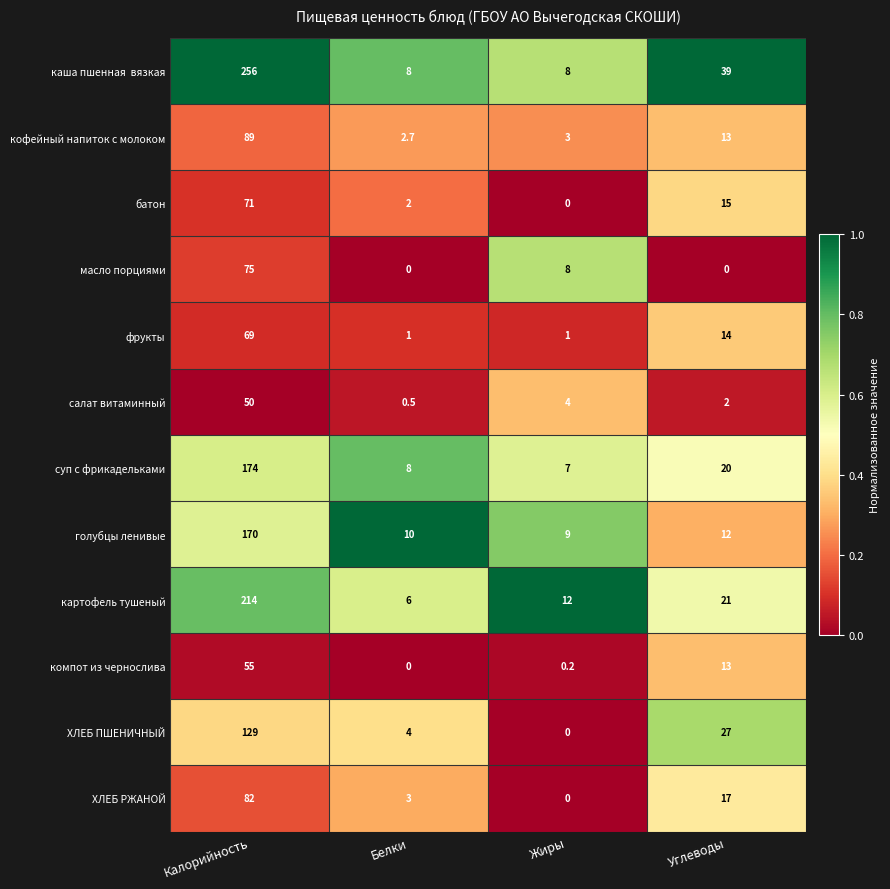

Rank the categories by картофель тушеный value from lowest to highest.

Белки, Жиры, Углеводы, Калорийность